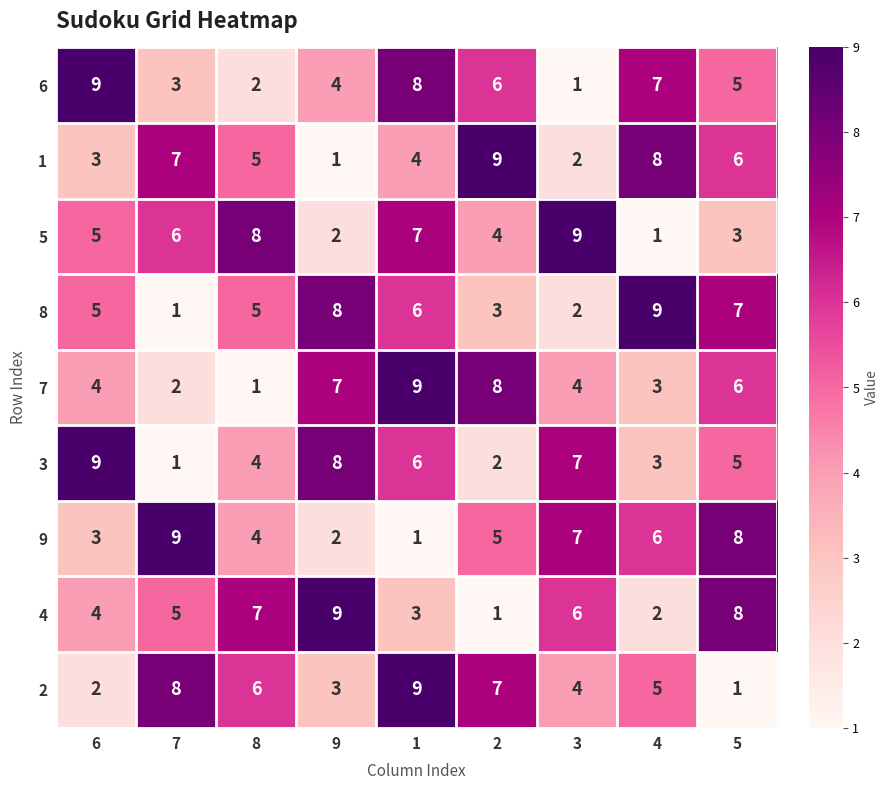

Where is 6 nearest to the value 5?

5